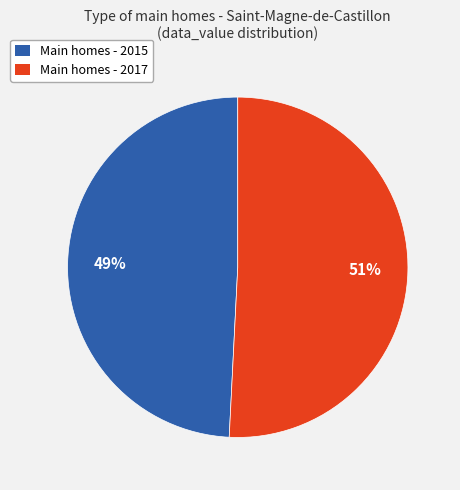

To the nearest percent, what is the average slice percentage?

50%